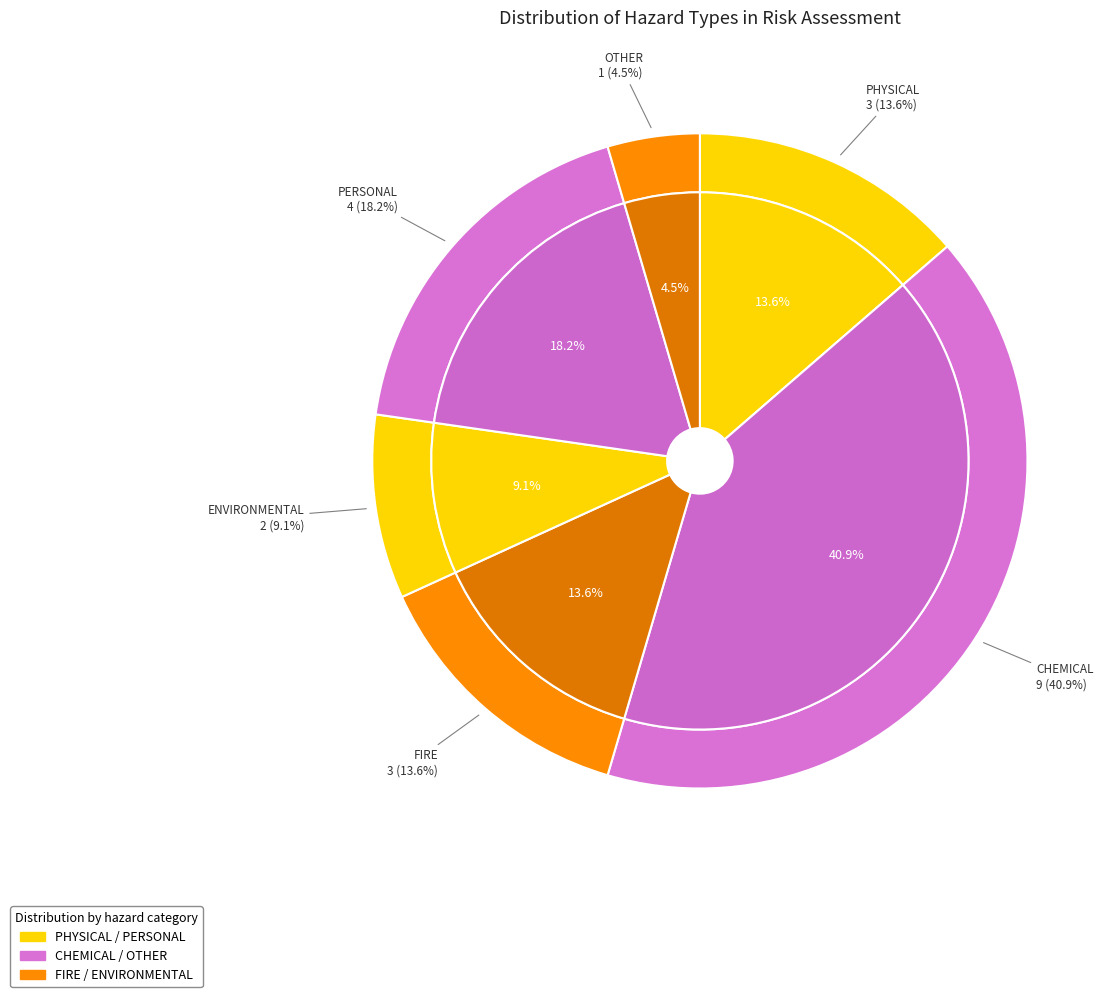

What is the change in value from ENVIRONMENTAL to OTHER?

-1